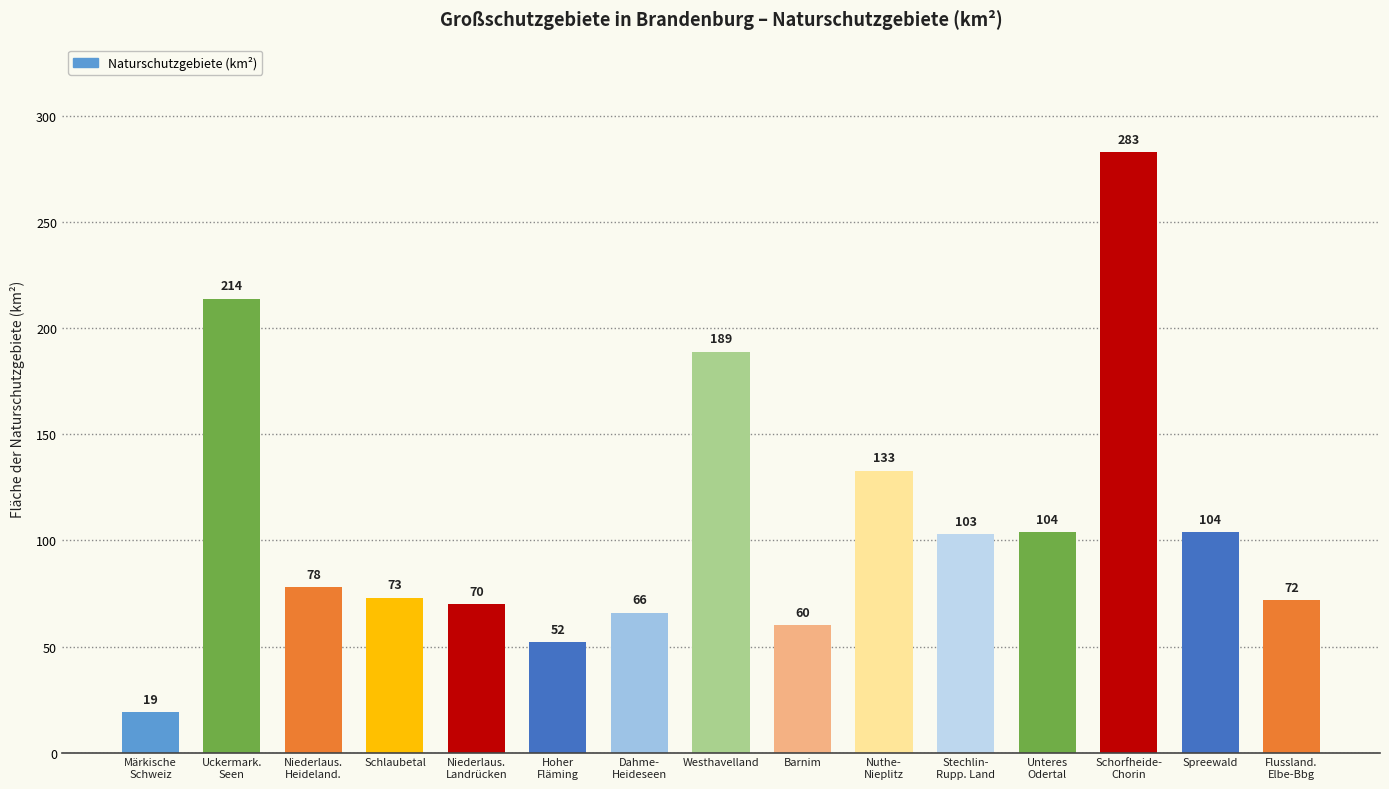

Approximately how many times larger is the value at Dahme-
Heideseen compared to Nuthe-
Nieplitz?

0.5